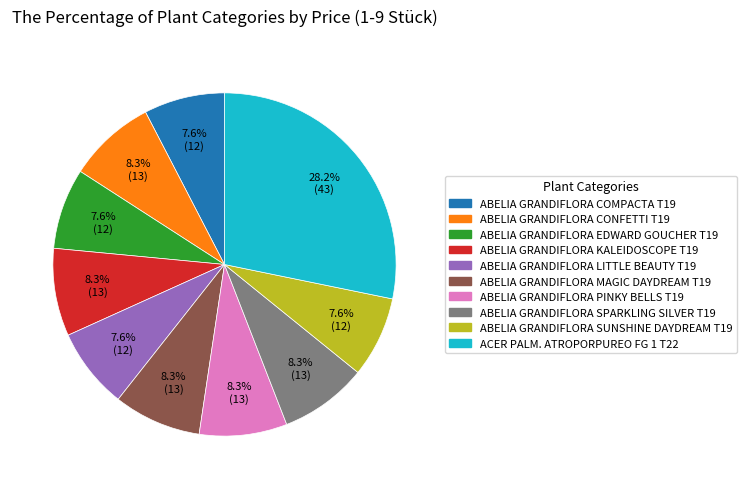

Is it true that ABELIA GRANDIFLORA MAGIC DAYDREAM T19 is 15% of the pie?

False